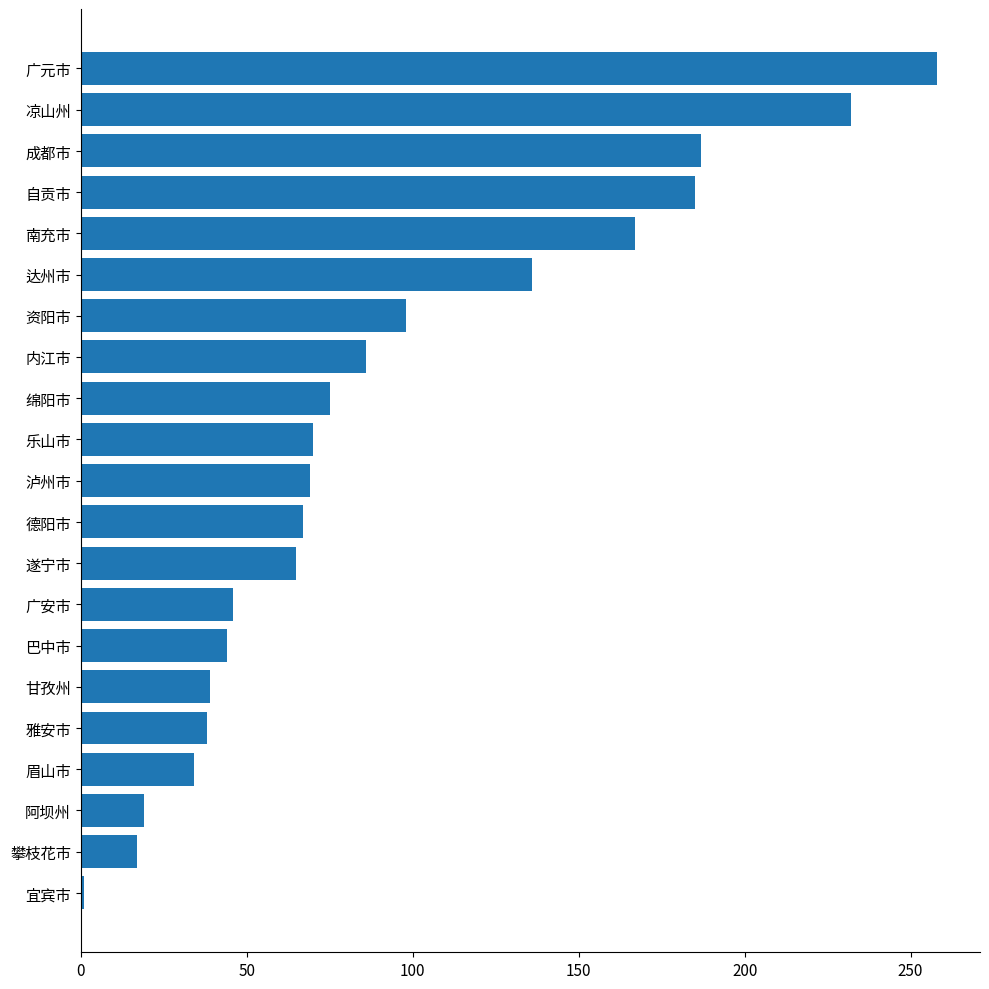

How many bars are there in total?

21